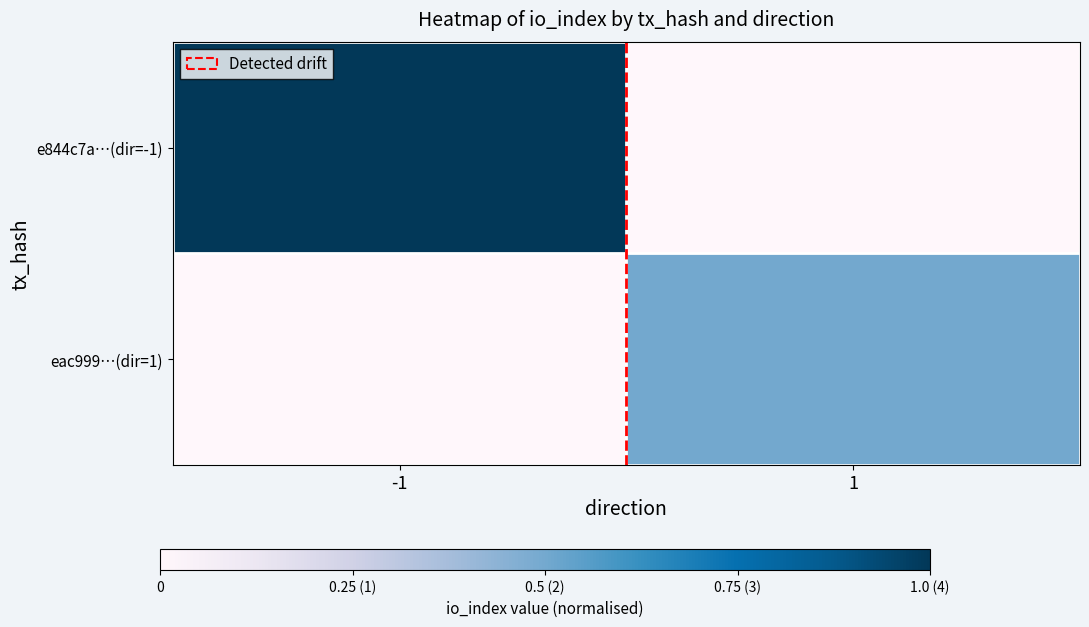

Reading left to right, what are all the values shown in this chart?

e844c7a…(dir=-1): -1=1.0	1=0.0
eac999…(dir=1): -1=0.0	1=0.5